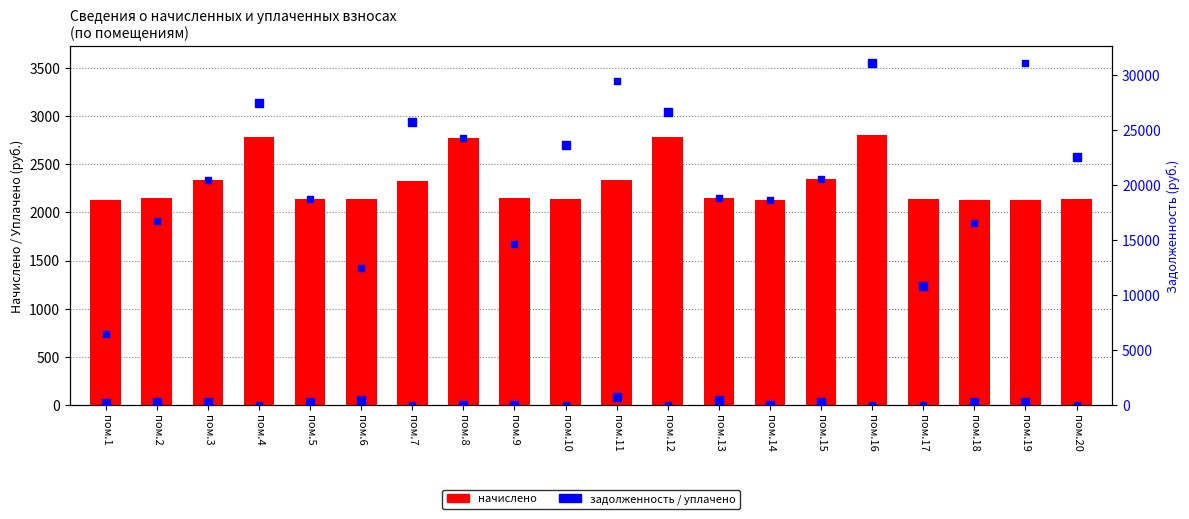

Which series reaches the minimum Y coordinate?

уплачено